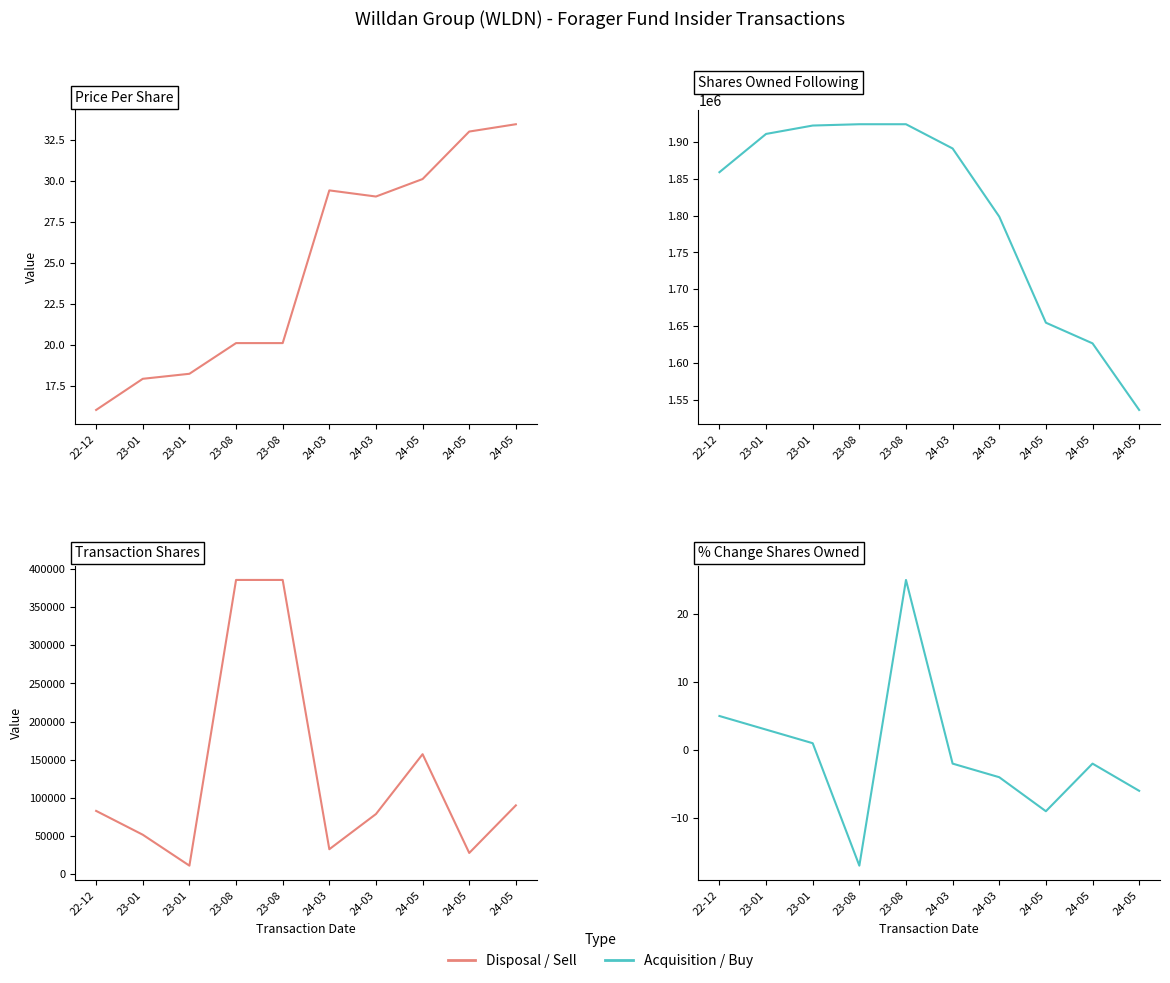

What is the smallest value displayed?

-17.0